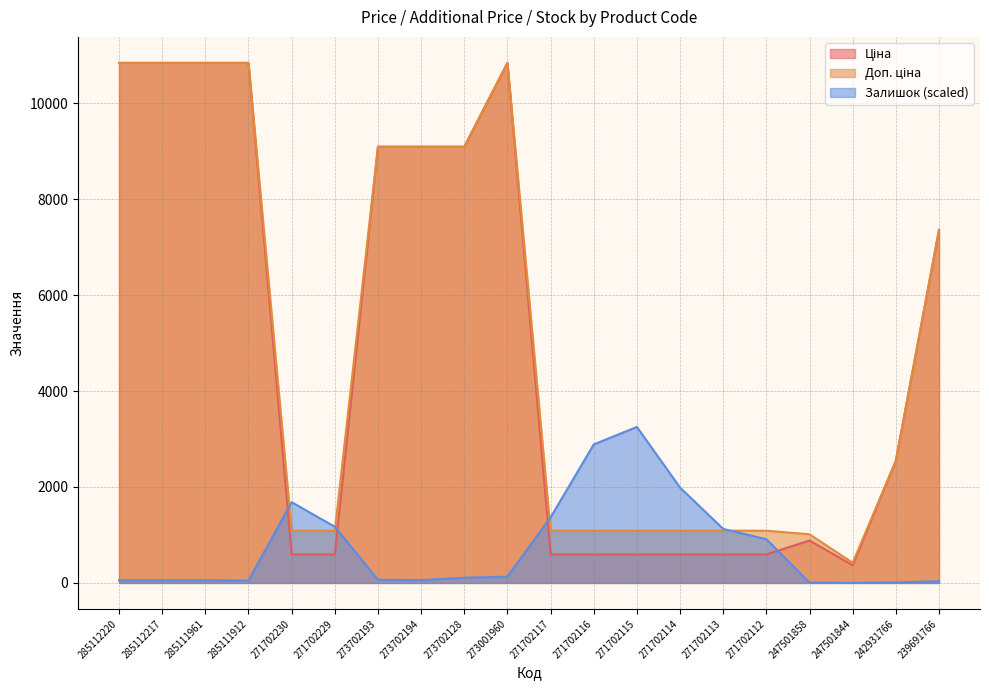

Reading left to right, list all the values displayed in this chart.

Ціна: 285112220=10840.1	285112217=10840.1	285111961=10840.1	285111912=10840.1	271702230=593.8	271702229=593.8	273702193=9092.0	273702194=9092.0	273702128=9092.0	273001960=10840.1	271702117=593.8	271702116=593.8	271702115=593.8	271702114=593.8	271702113=593.8	271702112=593.8	247501858=884.2	247501844=367.6	242931766=2545.8	239691766=7360.2
Доп. ціна: 285112220=10840.1	285112217=10840.1	285111961=10840.1	285111912=10840.1	271702230=1088.8	271702229=1088.8	273702193=9092.0	273702194=9092.0	273702128=9092.0	273001960=10840.1	271702117=1088.8	271702116=1088.8	271702115=1088.8	271702114=1088.8	271702113=1088.8	271702112=1088.8	247501858=1013.2	247501844=421.0	242931766=2546.0	239691766=7360.2
Залишок: 285112220=55.5	285112217=55.5	285111961=55.5	285111912=48.9	271702230=1683.1	271702229=1171.0	273702193=65.2	273702194=58.7	273702128=107.6	273001960=130.5	271702117=1366.7	271702116=2886.7	271702115=3252.0	271702114=1986.4	271702113=1125.3	271702112=910.0	247501858=6.5	247501844=0.0	242931766=9.8	239691766=35.9